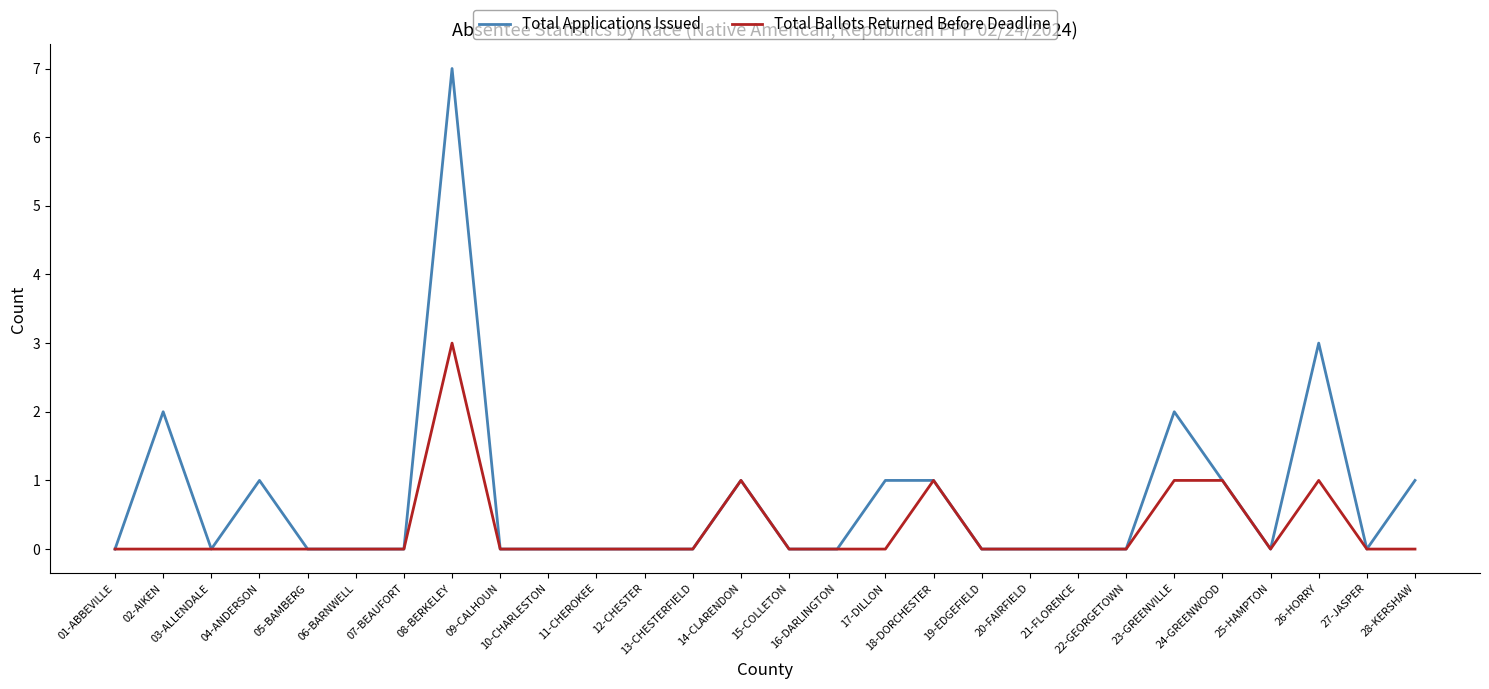

Reading left to right, list all the values displayed in this chart.

Total Applications Issued: 01-ABBEVILLE=0	02-AIKEN=2	03-ALLENDALE=0	04-ANDERSON=1	05-BAMBERG=0	06-BARNWELL=0	07-BEAUFORT=0	08-BERKELEY=7	09-CALHOUN=0	10-CHARLESTON=0	11-CHEROKEE=0	12-CHESTER=0	13-CHESTERFIELD=0	14-CLARENDON=1	15-COLLETON=0	16-DARLINGTON=0	17-DILLON=1	18-DORCHESTER=1	19-EDGEFIELD=0	20-FAIRFIELD=0	21-FLORENCE=0	22-GEORGETOWN=0	23-GREENVILLE=2	24-GREENWOOD=1	25-HAMPTON=0	26-HORRY=3	27-JASPER=0	28-KERSHAW=1
Total Ballots Returned Before Deadline: 01-ABBEVILLE=0	02-AIKEN=0	03-ALLENDALE=0	04-ANDERSON=0	05-BAMBERG=0	06-BARNWELL=0	07-BEAUFORT=0	08-BERKELEY=3	09-CALHOUN=0	10-CHARLESTON=0	11-CHEROKEE=0	12-CHESTER=0	13-CHESTERFIELD=0	14-CLARENDON=1	15-COLLETON=0	16-DARLINGTON=0	17-DILLON=0	18-DORCHESTER=1	19-EDGEFIELD=0	20-FAIRFIELD=0	21-FLORENCE=0	22-GEORGETOWN=0	23-GREENVILLE=1	24-GREENWOOD=1	25-HAMPTON=0	26-HORRY=1	27-JASPER=0	28-KERSHAW=0